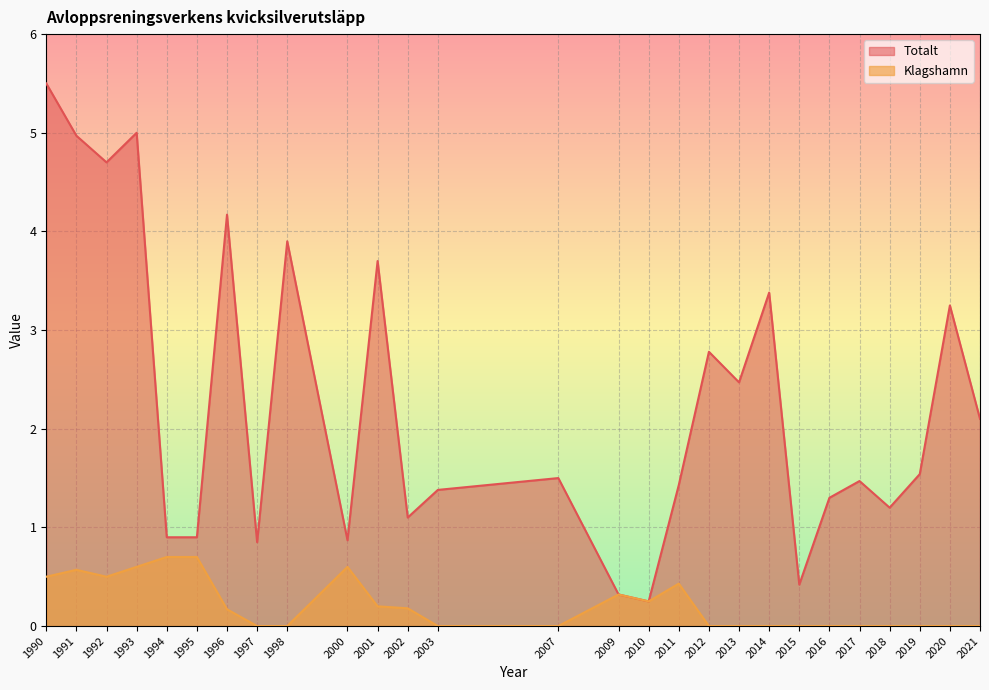

Is the value of Totalt at 2012 greater than the value of Klagshamn at 2016?

Yes